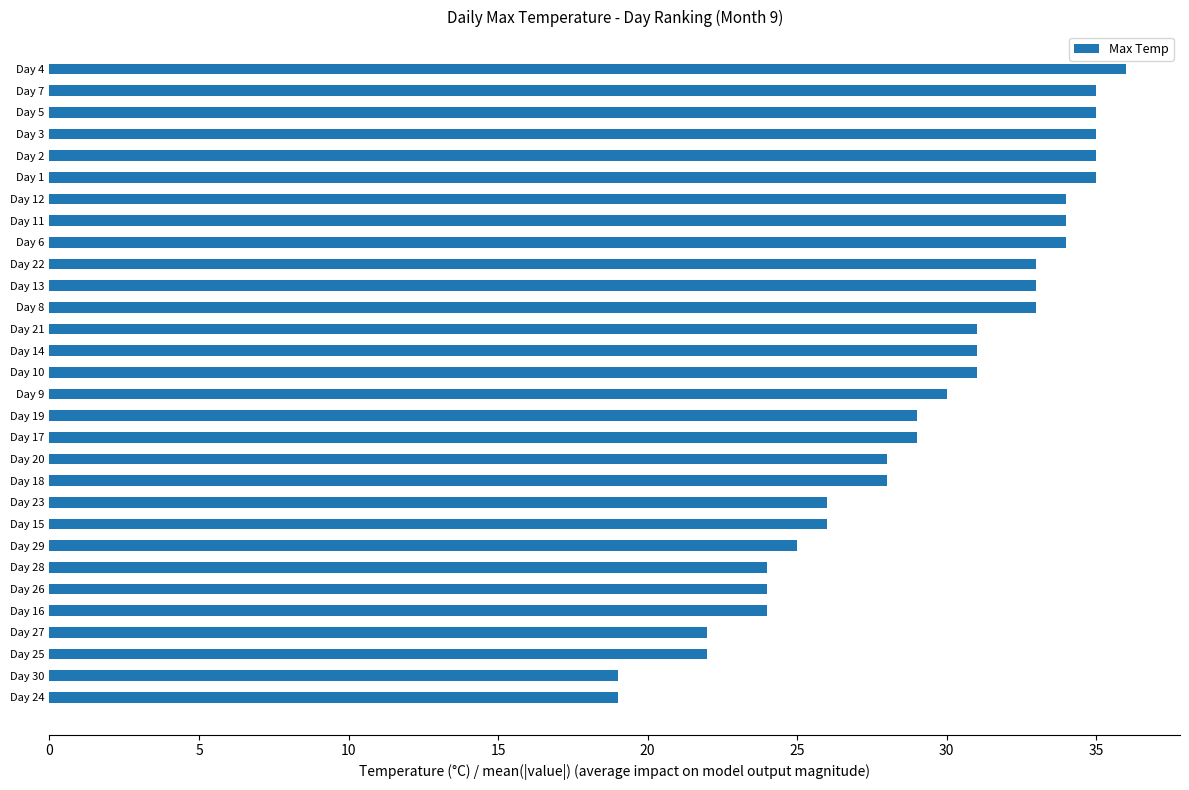

Reading bottom to top, what are all the values shown in this chart?

Day 24=19	Day 30=19	Day 25=22	Day 27=22	Day 16=24	Day 26=24	Day 28=24	Day 29=25	Day 15=26	Day 23=26	Day 18=28	Day 20=28	Day 17=29	Day 19=29	Day 9=30	Day 10=31	Day 14=31	Day 21=31	Day 8=33	Day 13=33	Day 22=33	Day 6=34	Day 11=34	Day 12=34	Day 1=35	Day 2=35	Day 3=35	Day 5=35	Day 7=35	Day 4=36